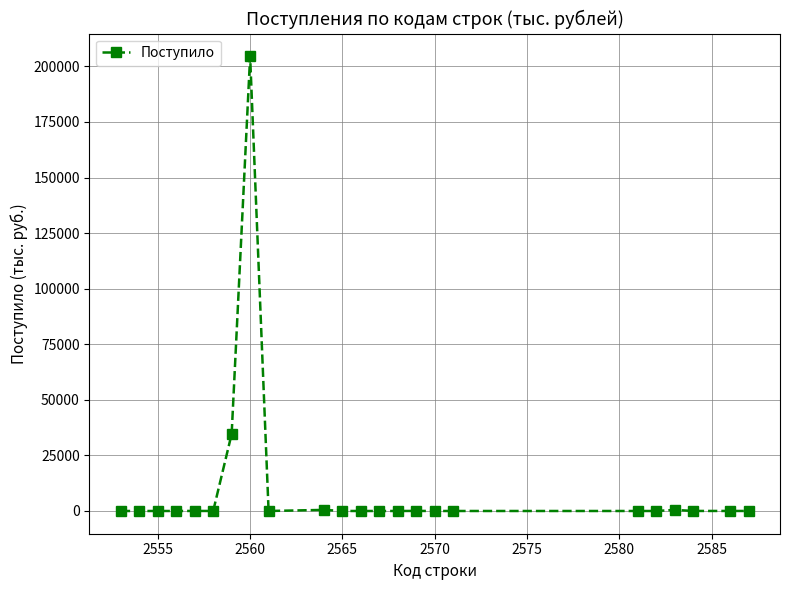

What is the average value?

10447